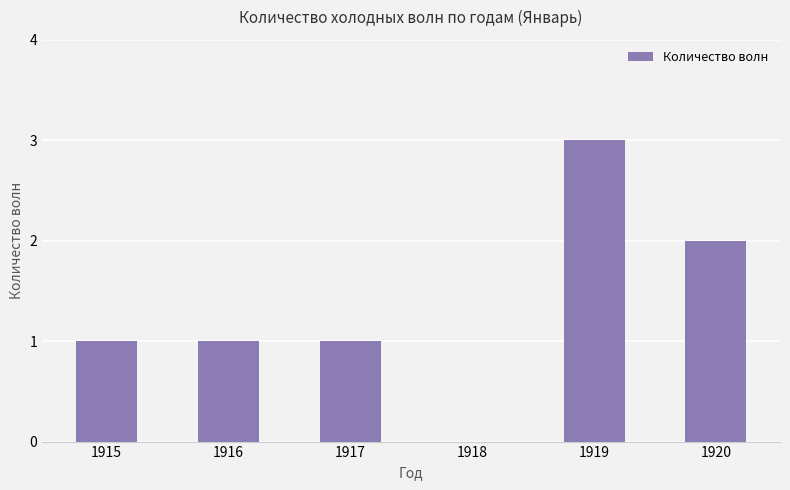

What value does the data have at 1919?

3